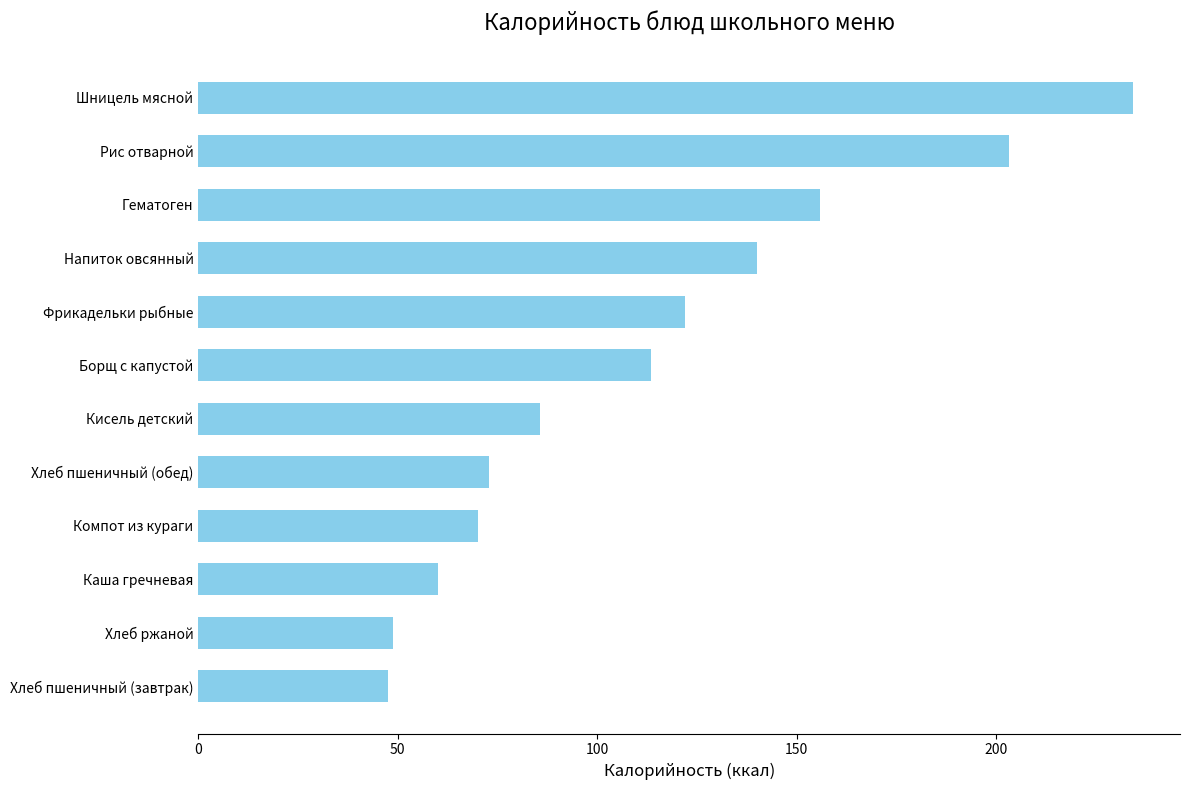

What is the maximum value shown in the chart?

234.4